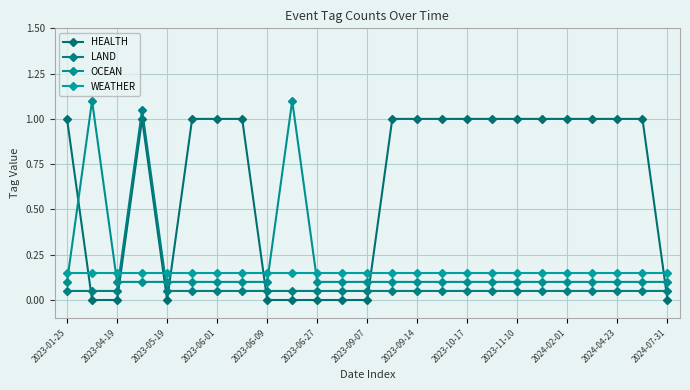

How many lines are shown in the chart?

4